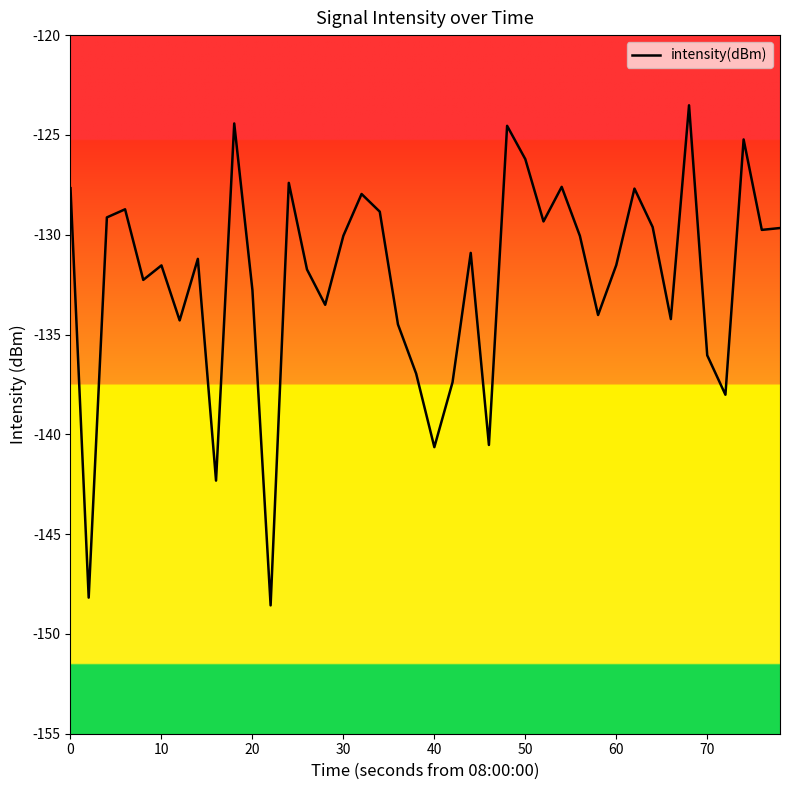

What is the maximum value shown in the chart?

-123.5